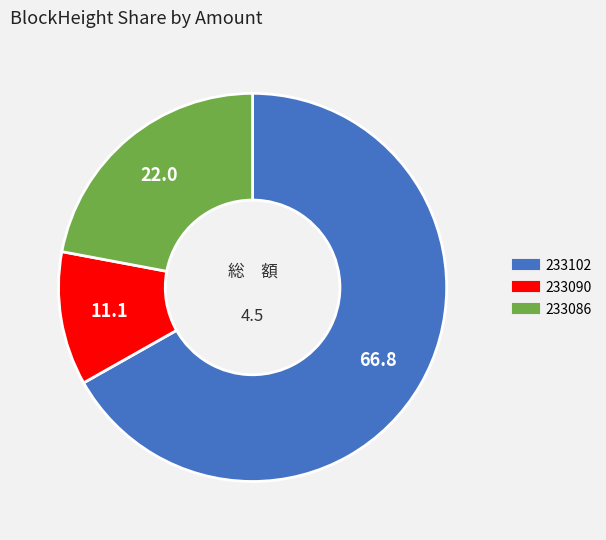

Which slice is the smallest?

233090